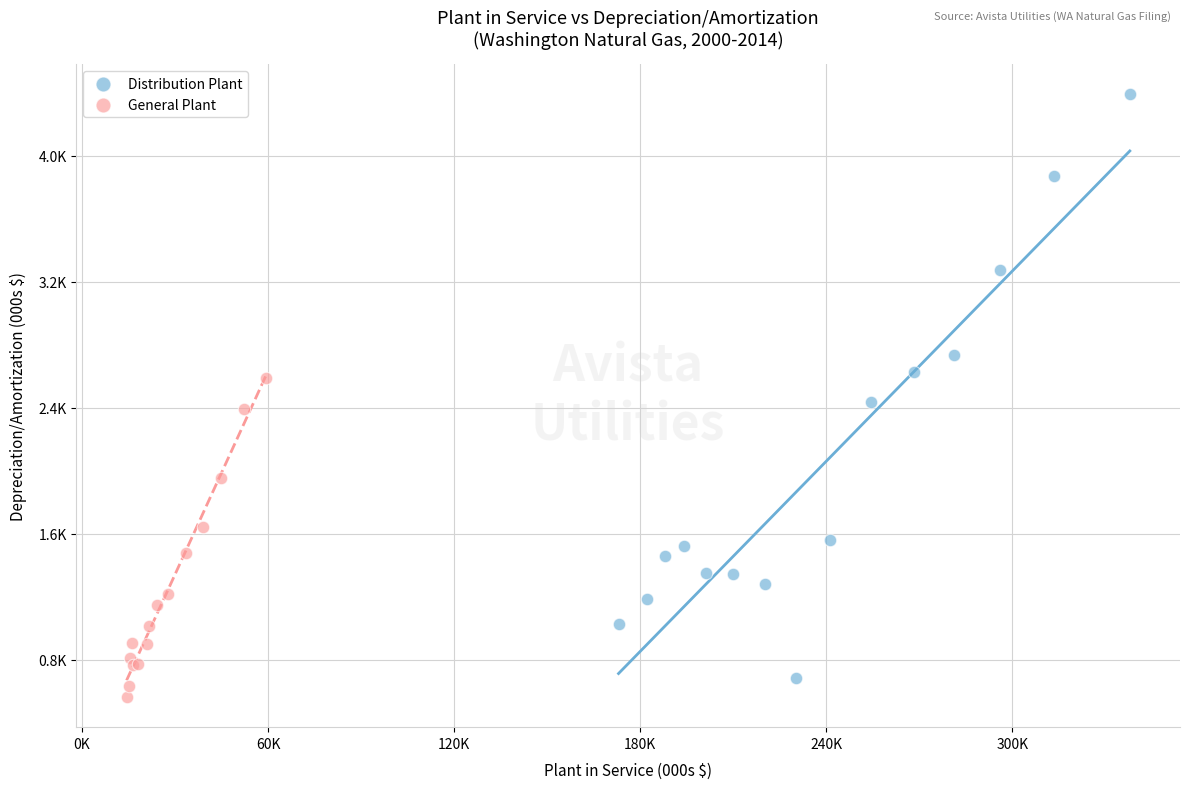

Which series has the widest spread of Y values?

Distribution Plant